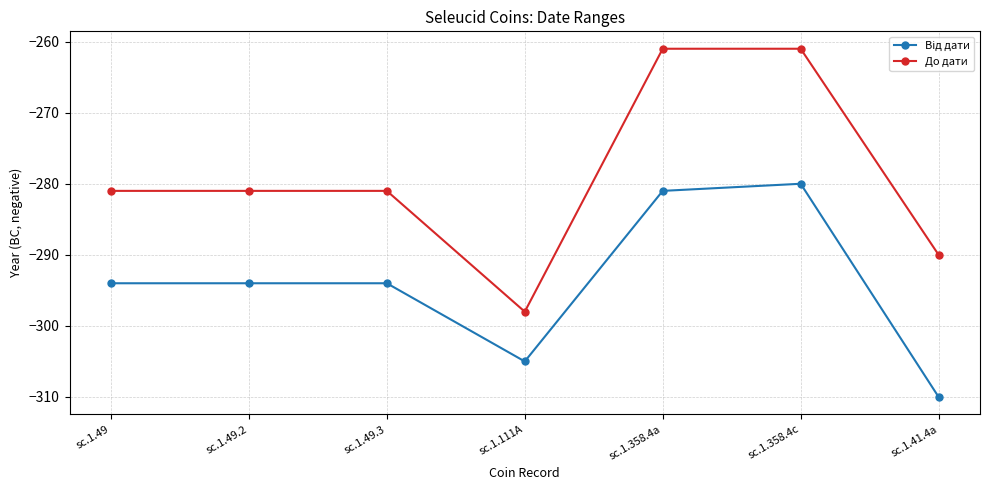

Is this an area chart (filled region under the line)?

No